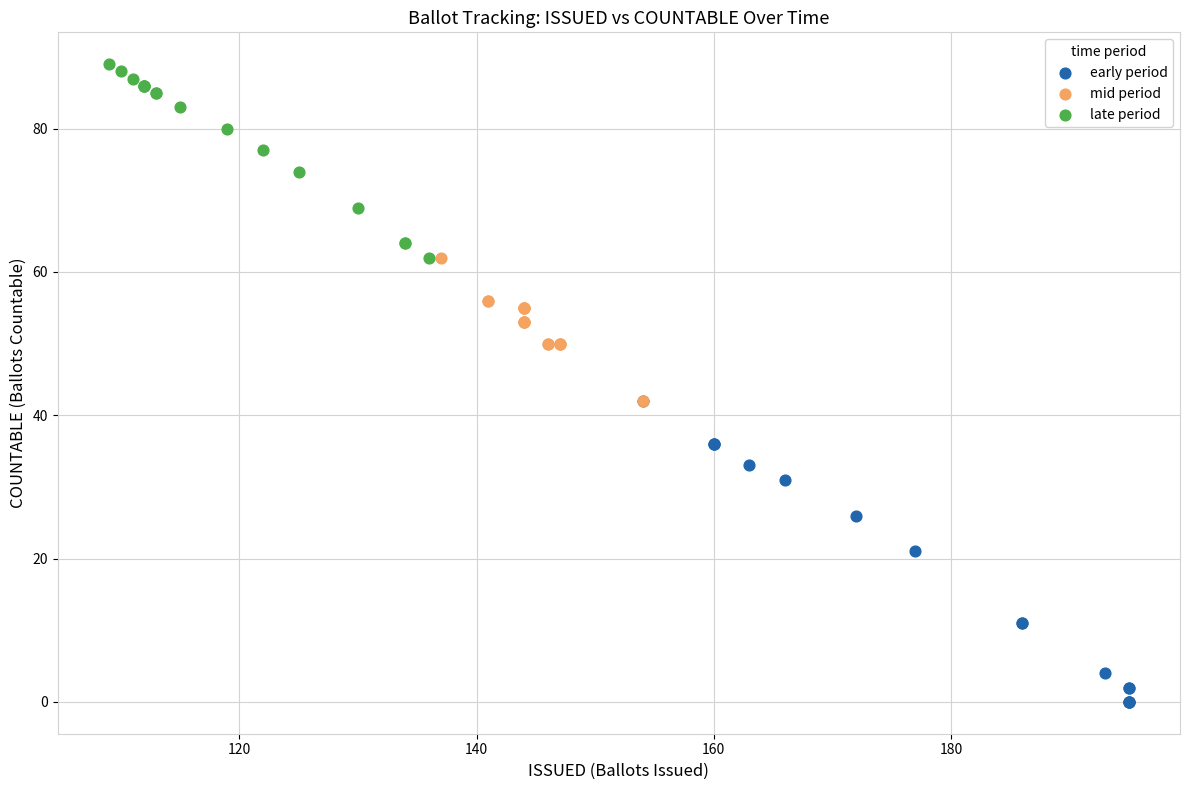

Which series has the widest spread of Y values?

early period